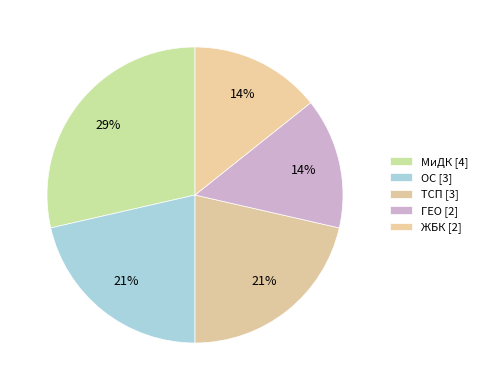

What is the smallest slice in the pie chart?

ГЕО